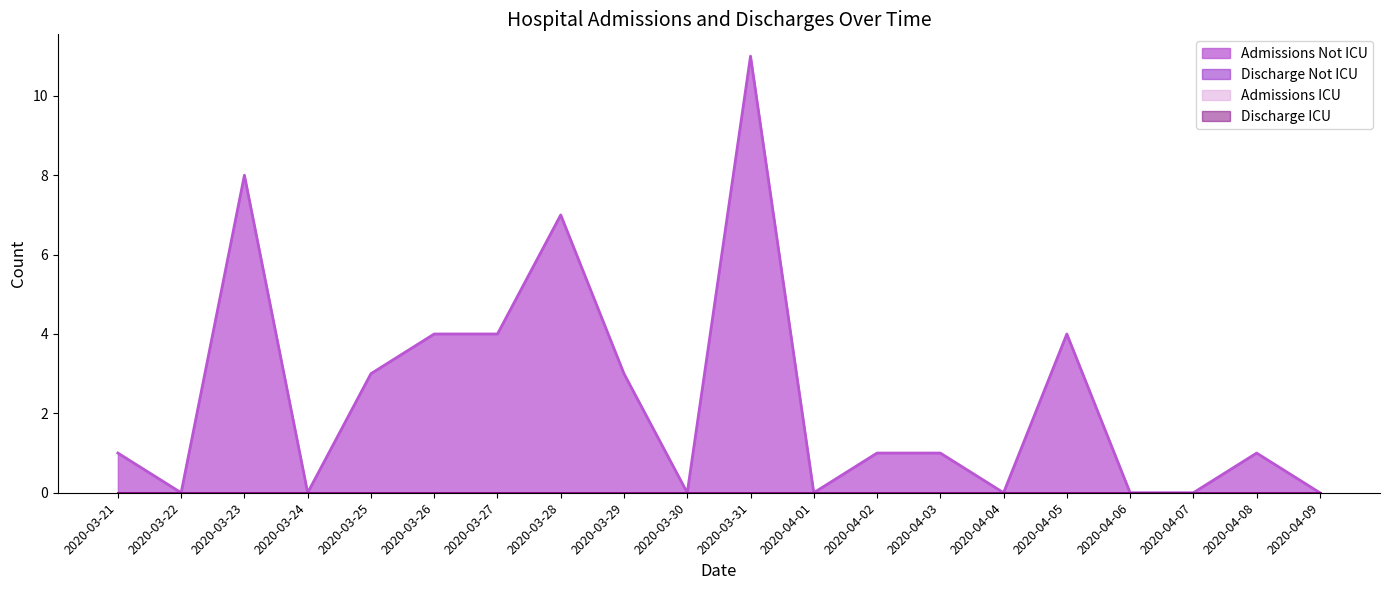

Which category has the lowest value in the Admissions Not ICU series?

2020-03-22